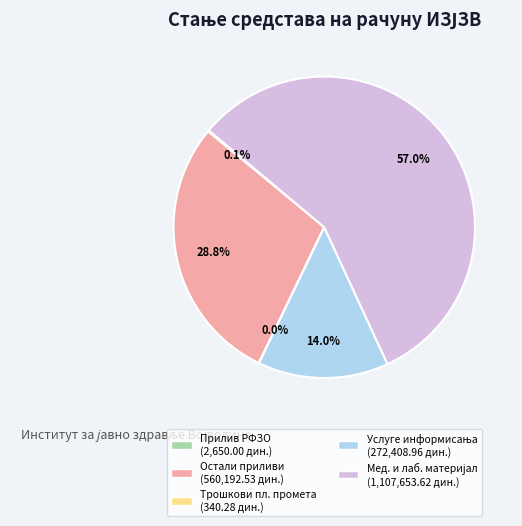

Does any single category account for the majority?

Yes